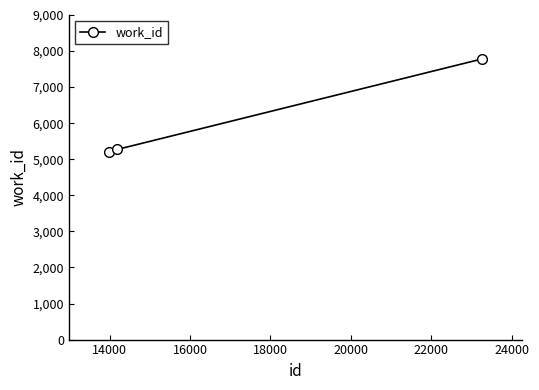

What is the smallest value displayed?

5201